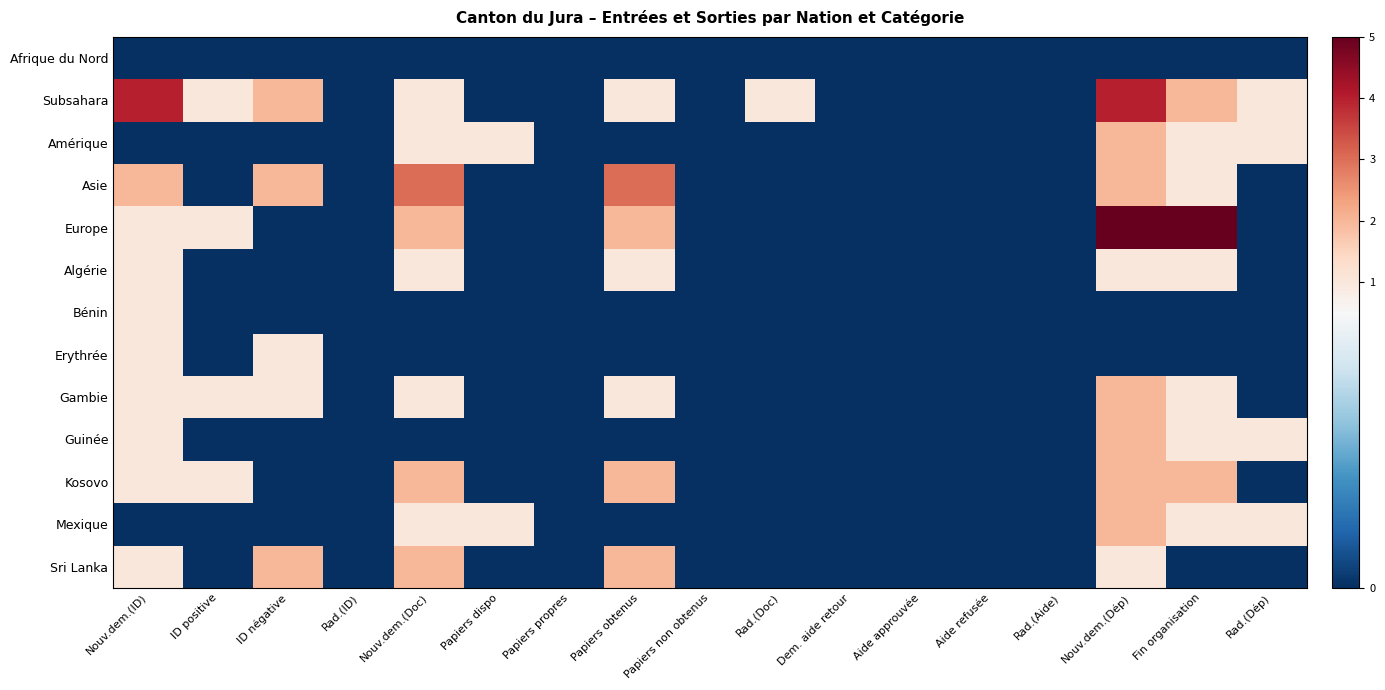

Reading left to right, transcribe all the data shown in this chart.

Afrique du Nord: Nouv.dem.(ID)=0	ID positive=0	ID négative=0	Rad.(ID)=0	Nouv.dem.(Doc)=0	Papiers dispo=0	Papiers propres=0	Papiers obtenus=0	Papiers non obtenus=0	Rad.(Doc)=0	Dem. aide retour=0	Aide approuvée=0	Aide refusée=0	Rad.(Aide)=0	Nouv.dem.(Dép)=0	Fin organisation=0	Rad.(Dép)=0
Subsahara: Nouv.dem.(ID)=4	ID positive=1	ID négative=2	Rad.(ID)=0	Nouv.dem.(Doc)=1	Papiers dispo=0	Papiers propres=0	Papiers obtenus=1	Papiers non obtenus=0	Rad.(Doc)=1	Dem. aide retour=0	Aide approuvée=0	Aide refusée=0	Rad.(Aide)=0	Nouv.dem.(Dép)=4	Fin organisation=2	Rad.(Dép)=1
Amérique: Nouv.dem.(ID)=0	ID positive=0	ID négative=0	Rad.(ID)=0	Nouv.dem.(Doc)=1	Papiers dispo=1	Papiers propres=0	Papiers obtenus=0	Papiers non obtenus=0	Rad.(Doc)=0	Dem. aide retour=0	Aide approuvée=0	Aide refusée=0	Rad.(Aide)=0	Nouv.dem.(Dép)=2	Fin organisation=1	Rad.(Dép)=1
Asie: Nouv.dem.(ID)=2	ID positive=0	ID négative=2	Rad.(ID)=0	Nouv.dem.(Doc)=3	Papiers dispo=0	Papiers propres=0	Papiers obtenus=3	Papiers non obtenus=0	Rad.(Doc)=0	Dem. aide retour=0	Aide approuvée=0	Aide refusée=0	Rad.(Aide)=0	Nouv.dem.(Dép)=2	Fin organisation=1	Rad.(Dép)=0
Europe: Nouv.dem.(ID)=1	ID positive=1	ID négative=0	Rad.(ID)=0	Nouv.dem.(Doc)=2	Papiers dispo=0	Papiers propres=0	Papiers obtenus=2	Papiers non obtenus=0	Rad.(Doc)=0	Dem. aide retour=0	Aide approuvée=0	Aide refusée=0	Rad.(Aide)=0	Nouv.dem.(Dép)=5	Fin organisation=5	Rad.(Dép)=0
Algérie: Nouv.dem.(ID)=1	ID positive=0	ID négative=0	Rad.(ID)=0	Nouv.dem.(Doc)=1	Papiers dispo=0	Papiers propres=0	Papiers obtenus=1	Papiers non obtenus=0	Rad.(Doc)=0	Dem. aide retour=0	Aide approuvée=0	Aide refusée=0	Rad.(Aide)=0	Nouv.dem.(Dép)=1	Fin organisation=1	Rad.(Dép)=0
Bénin: Nouv.dem.(ID)=1	ID positive=0	ID négative=0	Rad.(ID)=0	Nouv.dem.(Doc)=0	Papiers dispo=0	Papiers propres=0	Papiers obtenus=0	Papiers non obtenus=0	Rad.(Doc)=0	Dem. aide retour=0	Aide approuvée=0	Aide refusée=0	Rad.(Aide)=0	Nouv.dem.(Dép)=0	Fin organisation=0	Rad.(Dép)=0
Erythrée: Nouv.dem.(ID)=1	ID positive=0	ID négative=1	Rad.(ID)=0	Nouv.dem.(Doc)=0	Papiers dispo=0	Papiers propres=0	Papiers obtenus=0	Papiers non obtenus=0	Rad.(Doc)=0	Dem. aide retour=0	Aide approuvée=0	Aide refusée=0	Rad.(Aide)=0	Nouv.dem.(Dép)=0	Fin organisation=0	Rad.(Dép)=0
Gambie: Nouv.dem.(ID)=1	ID positive=1	ID négative=1	Rad.(ID)=0	Nouv.dem.(Doc)=1	Papiers dispo=0	Papiers propres=0	Papiers obtenus=1	Papiers non obtenus=0	Rad.(Doc)=0	Dem. aide retour=0	Aide approuvée=0	Aide refusée=0	Rad.(Aide)=0	Nouv.dem.(Dép)=2	Fin organisation=1	Rad.(Dép)=0
Guinée: Nouv.dem.(ID)=1	ID positive=0	ID négative=0	Rad.(ID)=0	Nouv.dem.(Doc)=0	Papiers dispo=0	Papiers propres=0	Papiers obtenus=0	Papiers non obtenus=0	Rad.(Doc)=0	Dem. aide retour=0	Aide approuvée=0	Aide refusée=0	Rad.(Aide)=0	Nouv.dem.(Dép)=2	Fin organisation=1	Rad.(Dép)=1
Kosovo: Nouv.dem.(ID)=1	ID positive=1	ID négative=0	Rad.(ID)=0	Nouv.dem.(Doc)=2	Papiers dispo=0	Papiers propres=0	Papiers obtenus=2	Papiers non obtenus=0	Rad.(Doc)=0	Dem. aide retour=0	Aide approuvée=0	Aide refusée=0	Rad.(Aide)=0	Nouv.dem.(Dép)=2	Fin organisation=2	Rad.(Dép)=0
Mexique: Nouv.dem.(ID)=0	ID positive=0	ID négative=0	Rad.(ID)=0	Nouv.dem.(Doc)=1	Papiers dispo=1	Papiers propres=0	Papiers obtenus=0	Papiers non obtenus=0	Rad.(Doc)=0	Dem. aide retour=0	Aide approuvée=0	Aide refusée=0	Rad.(Aide)=0	Nouv.dem.(Dép)=2	Fin organisation=1	Rad.(Dép)=1
Sri Lanka: Nouv.dem.(ID)=1	ID positive=0	ID négative=2	Rad.(ID)=0	Nouv.dem.(Doc)=2	Papiers dispo=0	Papiers propres=0	Papiers obtenus=2	Papiers non obtenus=0	Rad.(Doc)=0	Dem. aide retour=0	Aide approuvée=0	Aide refusée=0	Rad.(Aide)=0	Nouv.dem.(Dép)=1	Fin organisation=0	Rad.(Dép)=0